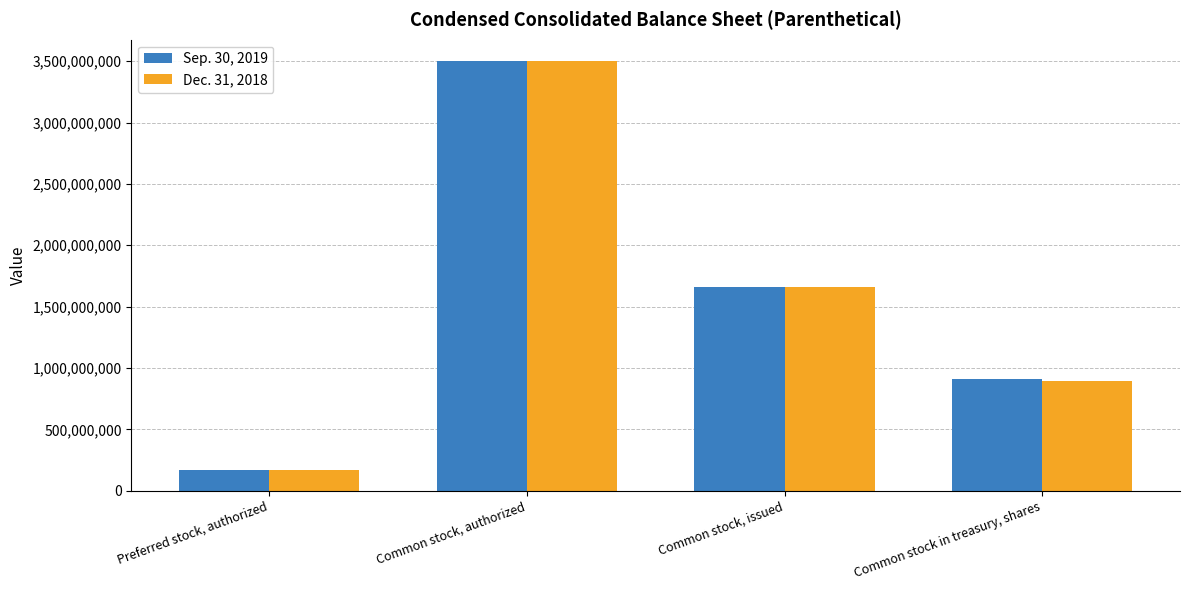

The Sep. 30, 2019 series shows 2484844700 at Common stock, issued. True or false?

False